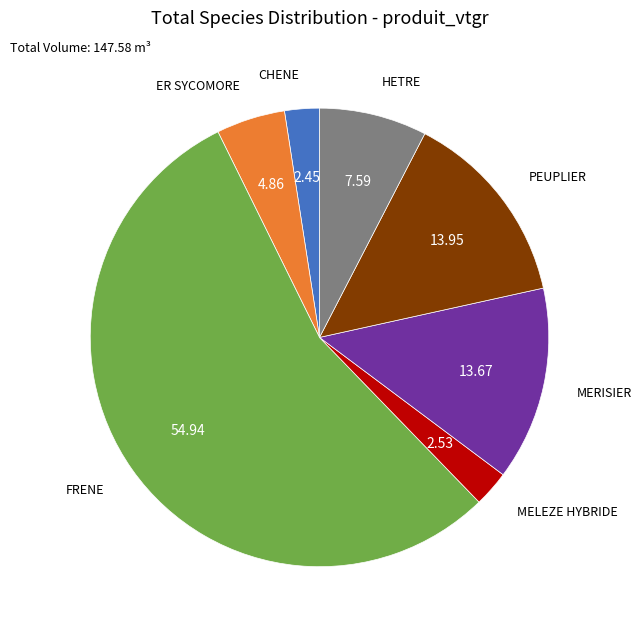

Is there a majority slice in this chart?

Yes